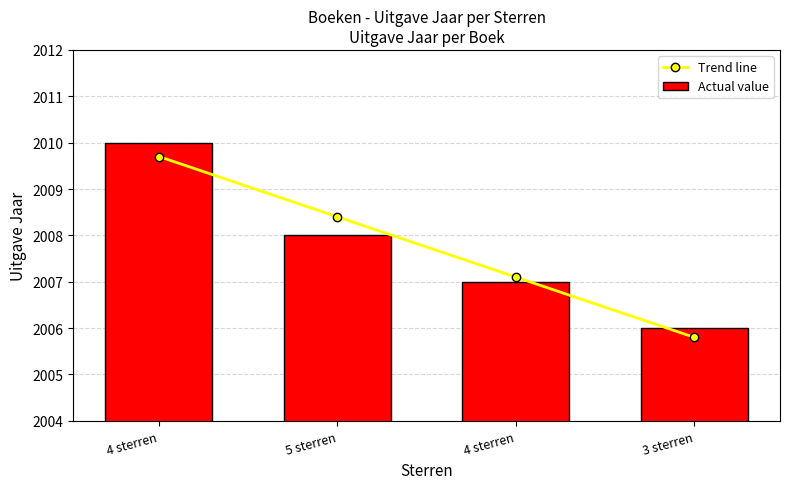

True or false: the data shows 2008 at 5 sterren.

True